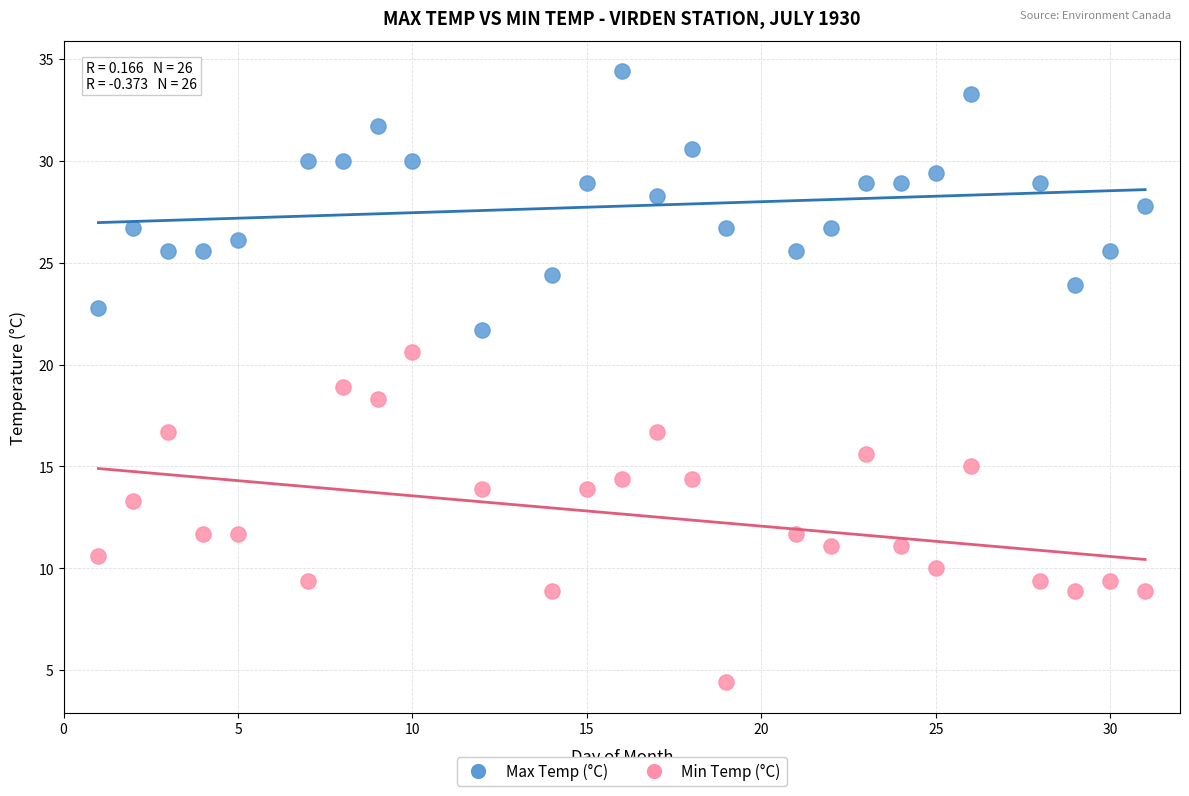

Which series reaches the minimum Y coordinate?

Min Temp (°C)